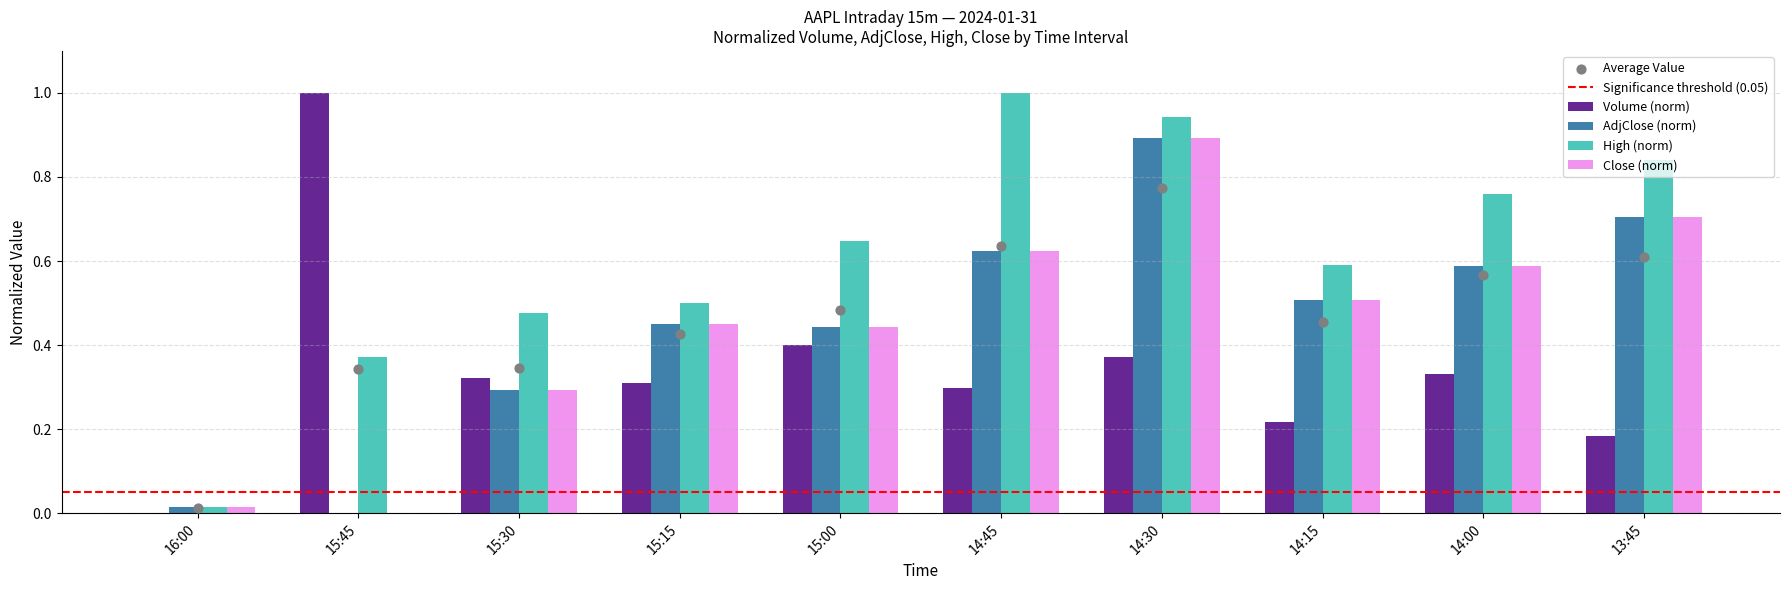

Which series contains the highest Y value?

Volume